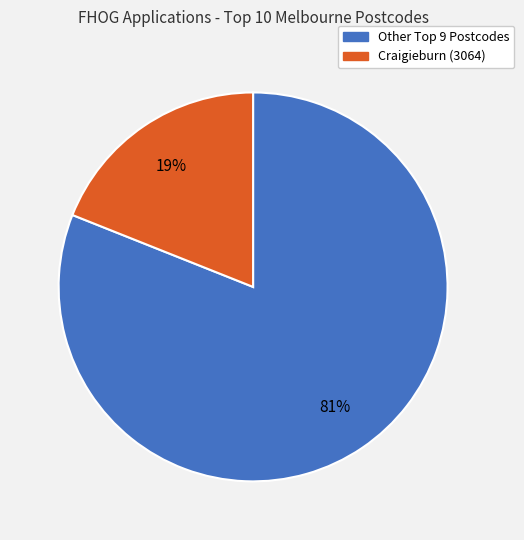

To the nearest percent, what is the difference between the largest and smallest slice percentages?

62%